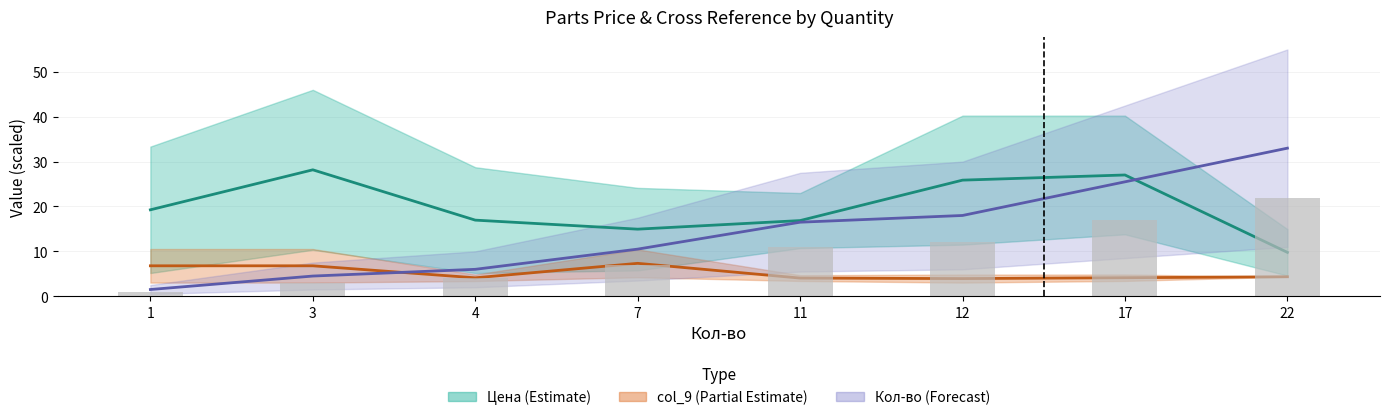

Rank the categories by value from lowest to highest.

1, 3, 4, 7, 11, 12, 17, 22